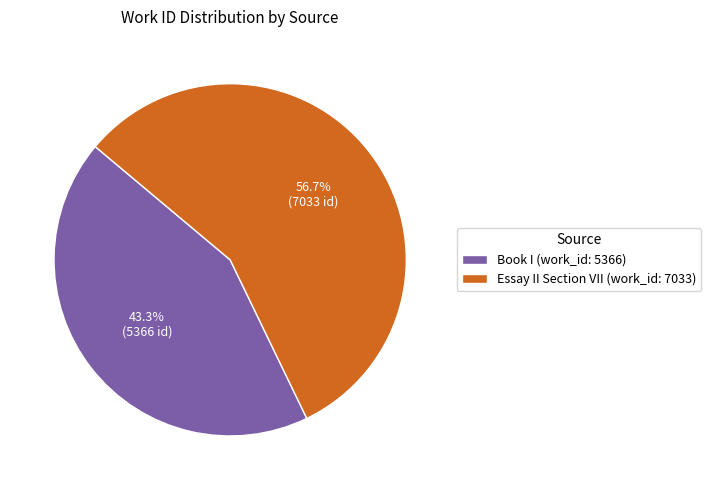

Approximately how many times larger is the value at Essay II Section VII (work_id: 7033) compared to Book I (work_id: 5366)?

1.3